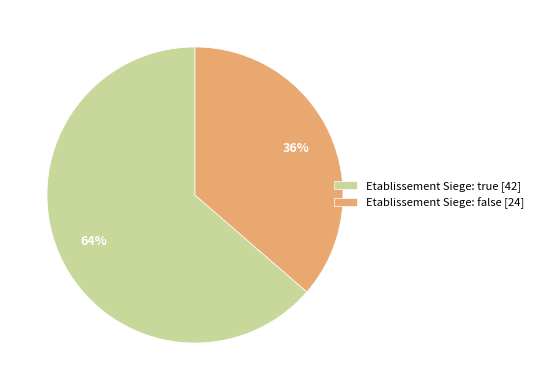

The Etablissement Siege: false [24] slice represents 44% of the pie. True or false?

False